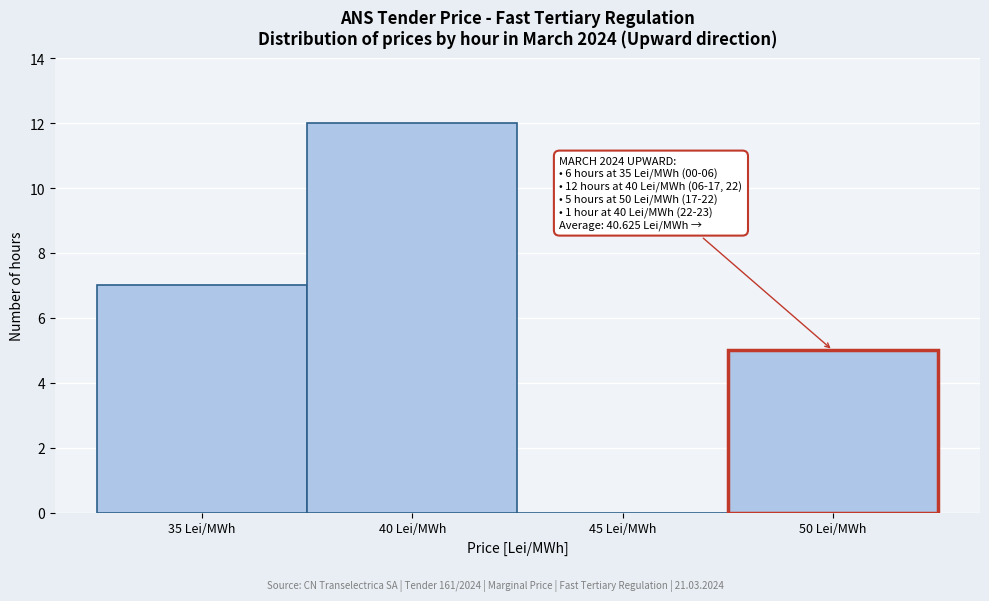

Which range on the x-axis has the tallest bar?

37.5 to 42.5